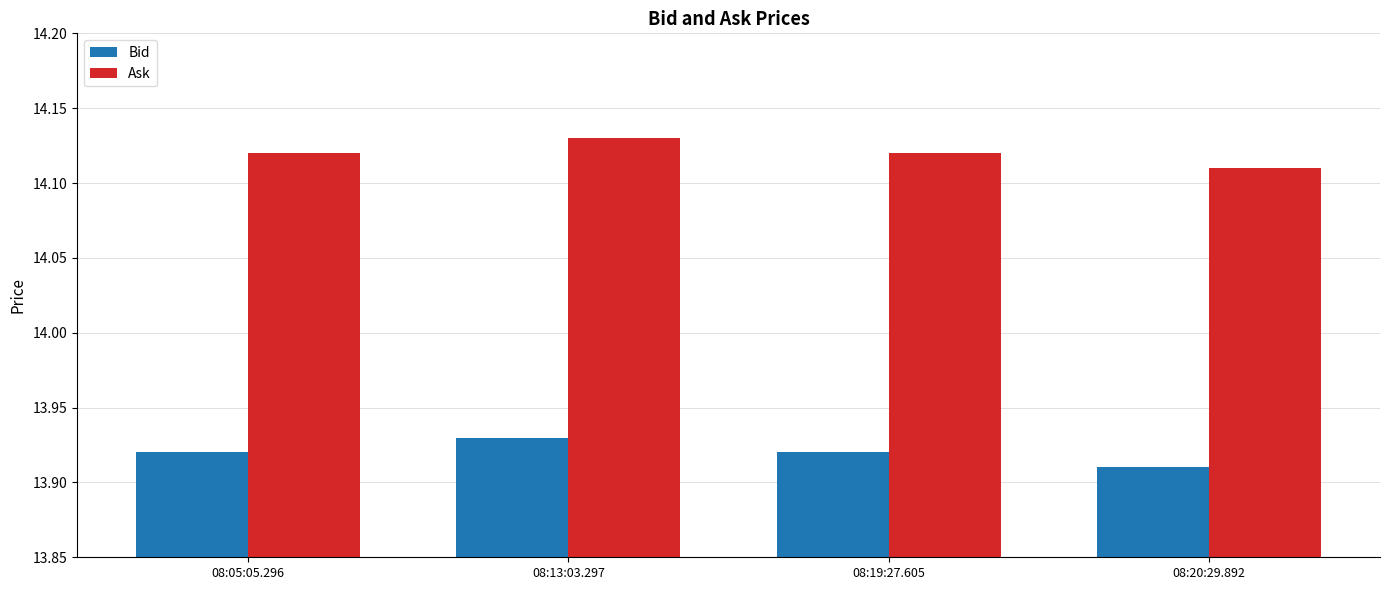

What is the difference between the highest and lowest values at 08:20:29.892?

0.2